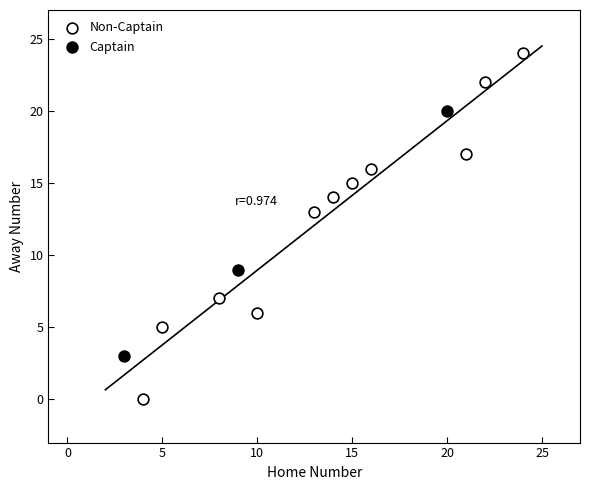

Which series has the widest spread of Y values?

Non-Captain